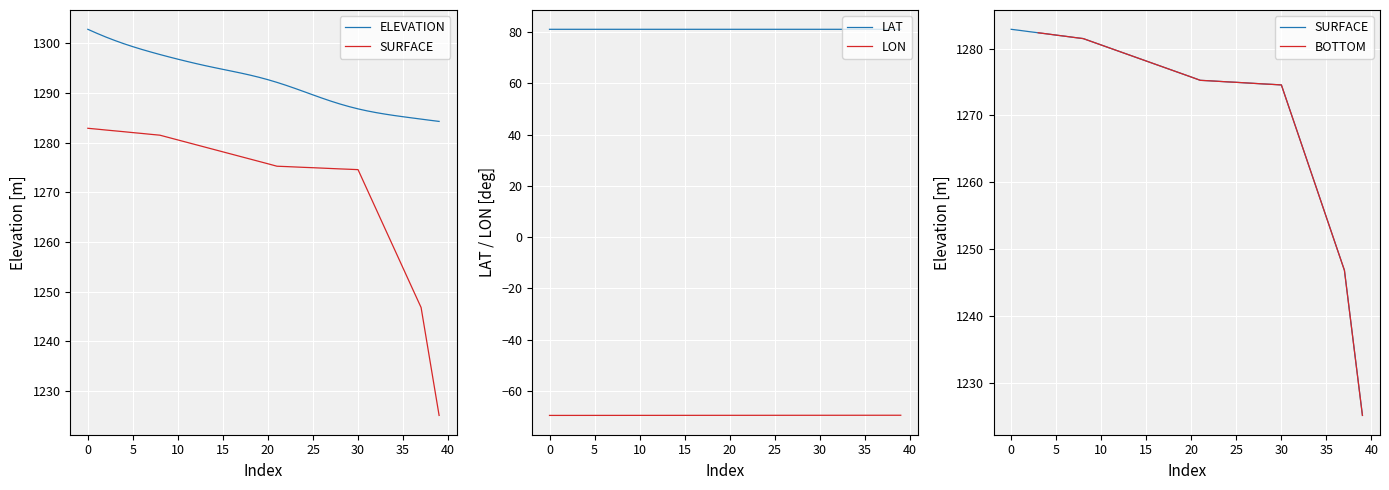

What is the label of the 16th point from the right?

24